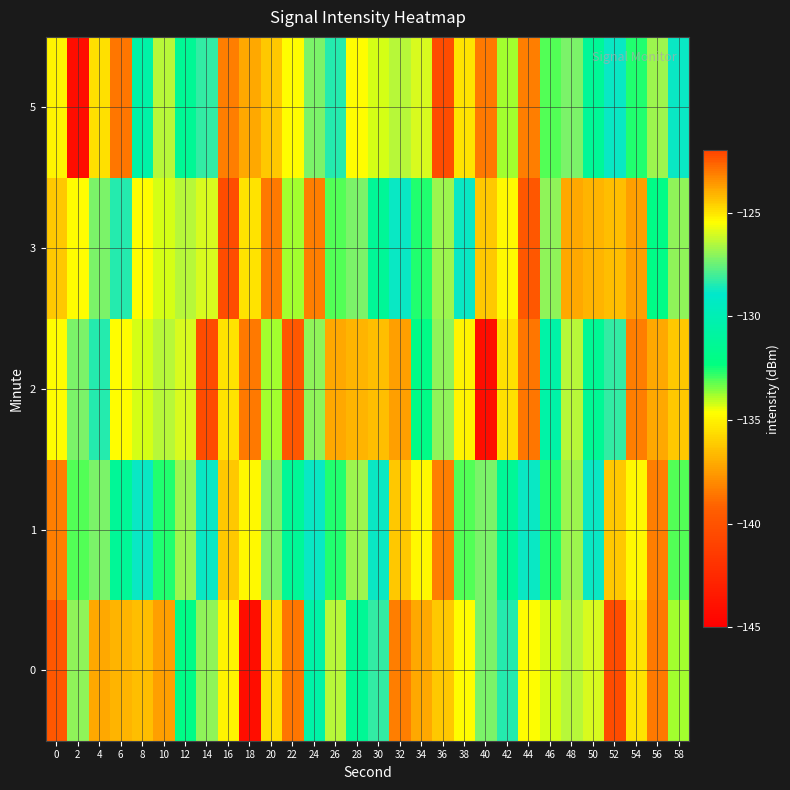

Which has a higher value, 34 or 46?

46